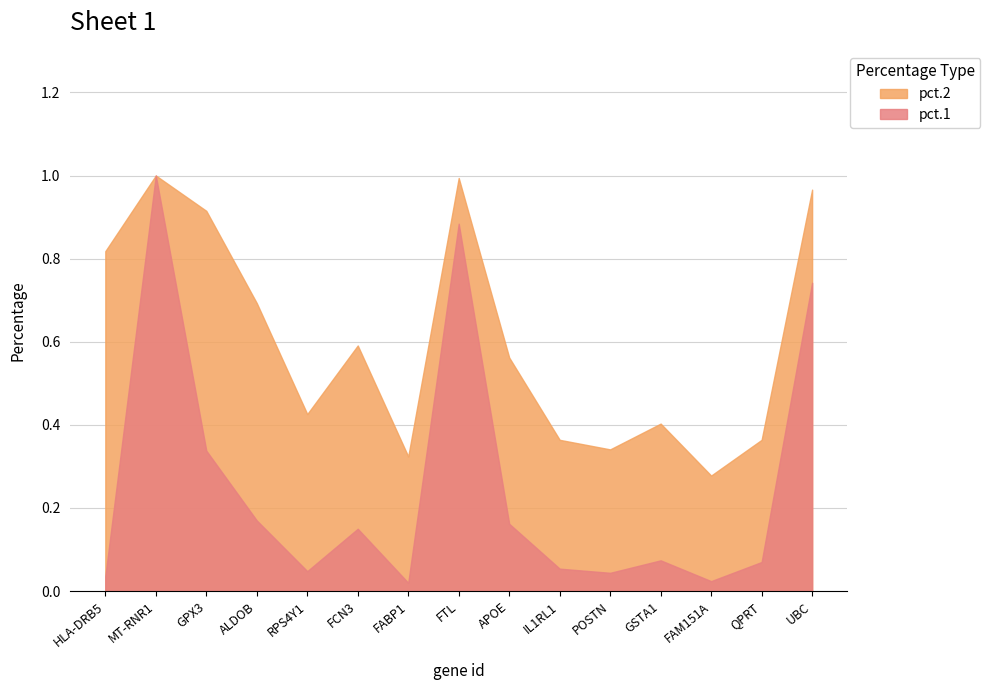

Reading left to right, extract all data points from this chart.

pct.1: 0.0	1.0	0.3	0.2	0.0	0.1	0.0	0.9	0.2	0.1	0.0	0.1	0.0	0.1	0.7
pct.2: 0.8	1.0	0.9	0.7	0.4	0.6	0.3	1.0	0.6	0.4	0.3	0.4	0.3	0.4	1.0